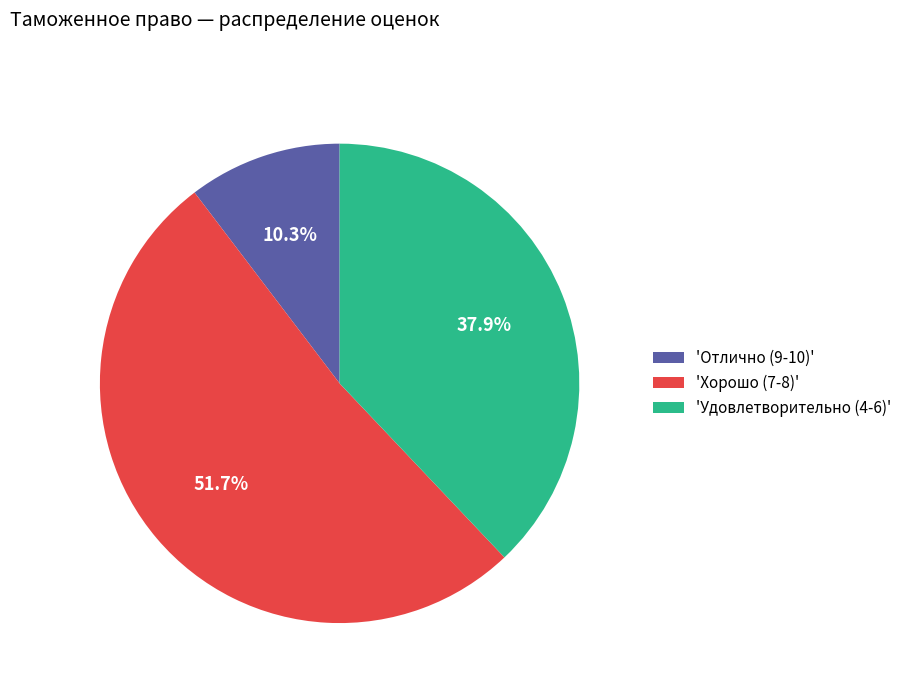

How much of the chart is everything except 'Отлично (9-10)'?

89.7%